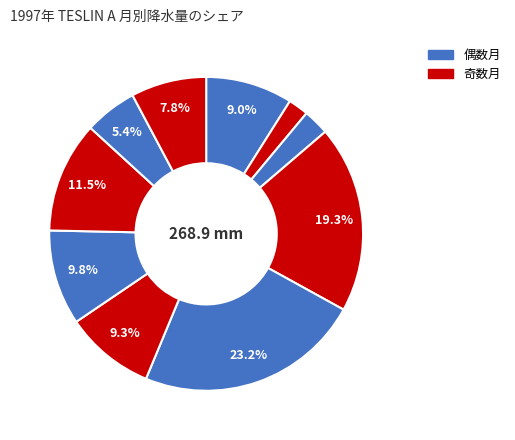

To the nearest percent, what is the difference between the largest and smallest slice percentages?

21%